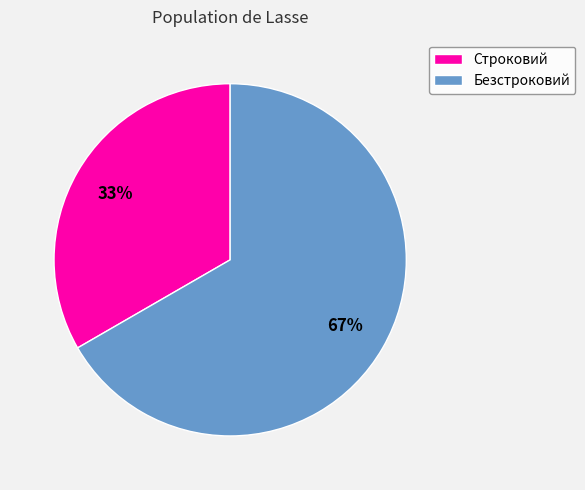

Is it true that Безстроковий is 67% of the pie?

True